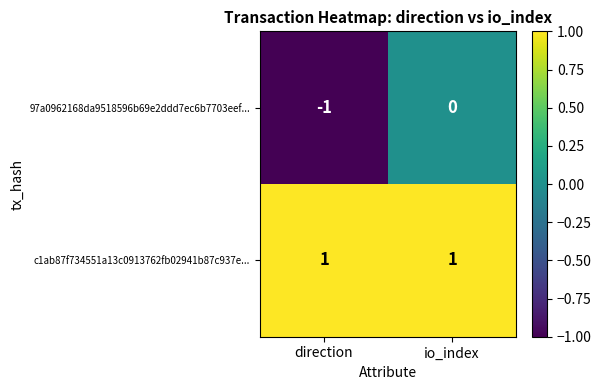

Reading left to right, extract all data points from this chart.

97a0962168da9518596b69e2ddd7ec6b7703eef...: -1	0
c1ab87f734551a13c0913762fb02941b87c937e...: 1	1